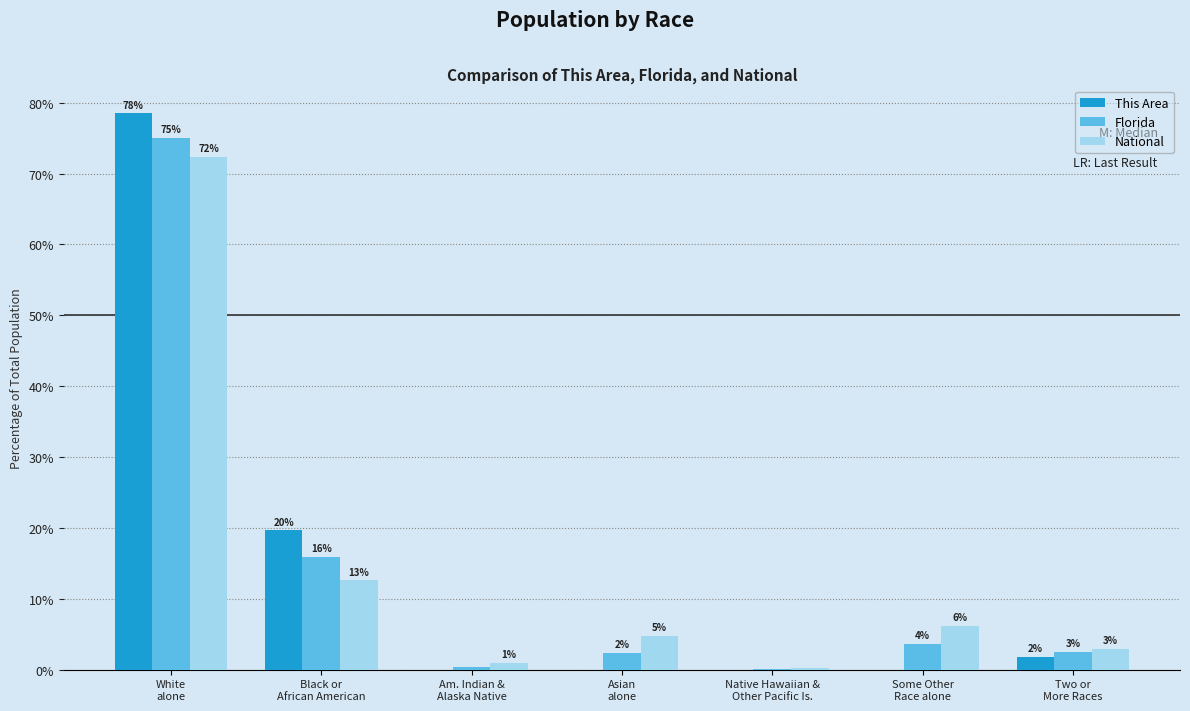

What position from the right is Some Other
Race alone?

2